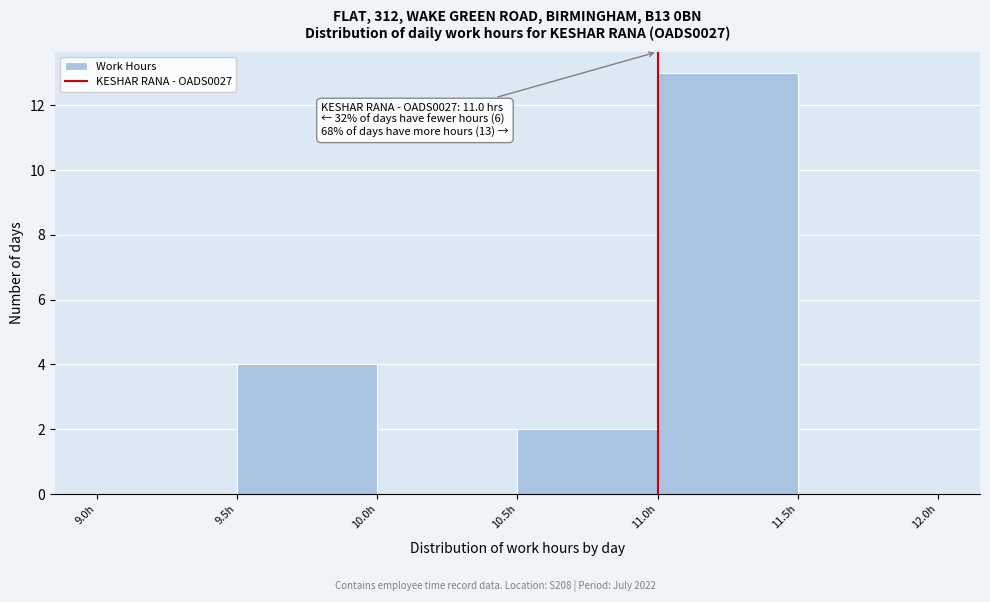

Over which range of the x-axis is the bar tallest?

11.0 to 11.5